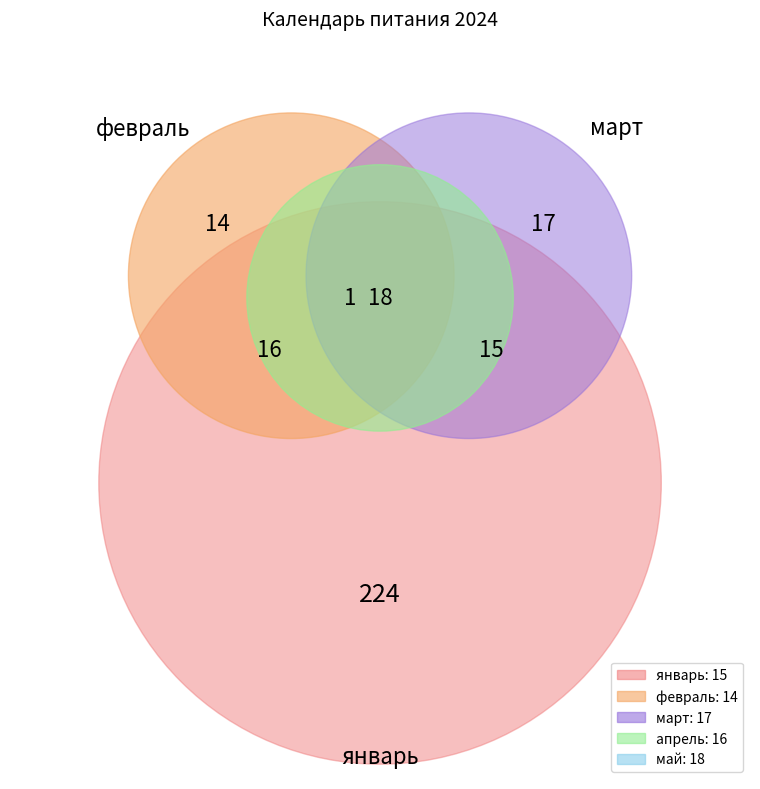

To the nearest percent, what portion does январь represent?

19%